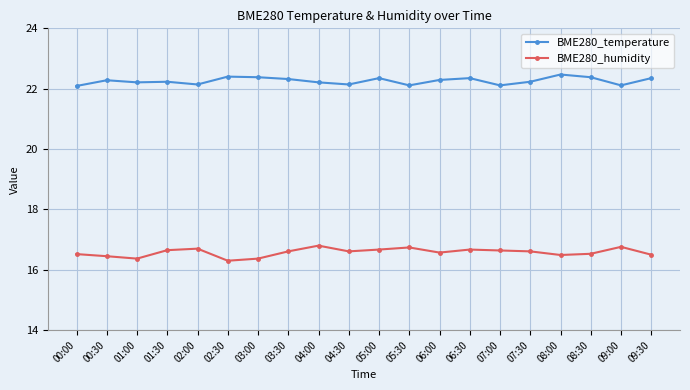

Is it true that BME280_humidity equals 16.7 at 05:00?

True